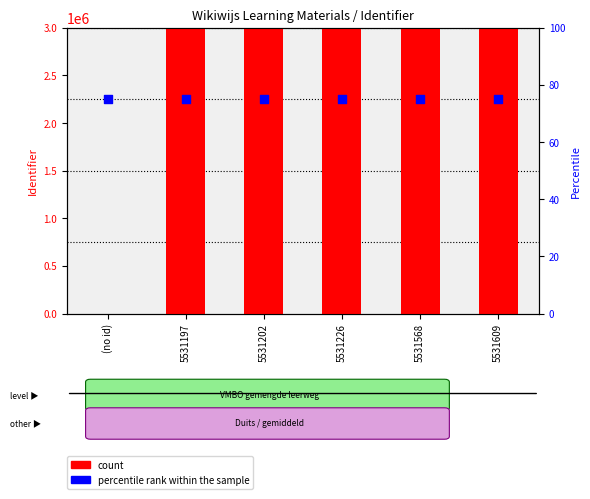

Is the value of count at 5531609 greater than the value of percentile rank within the sample at 5531226?

Yes